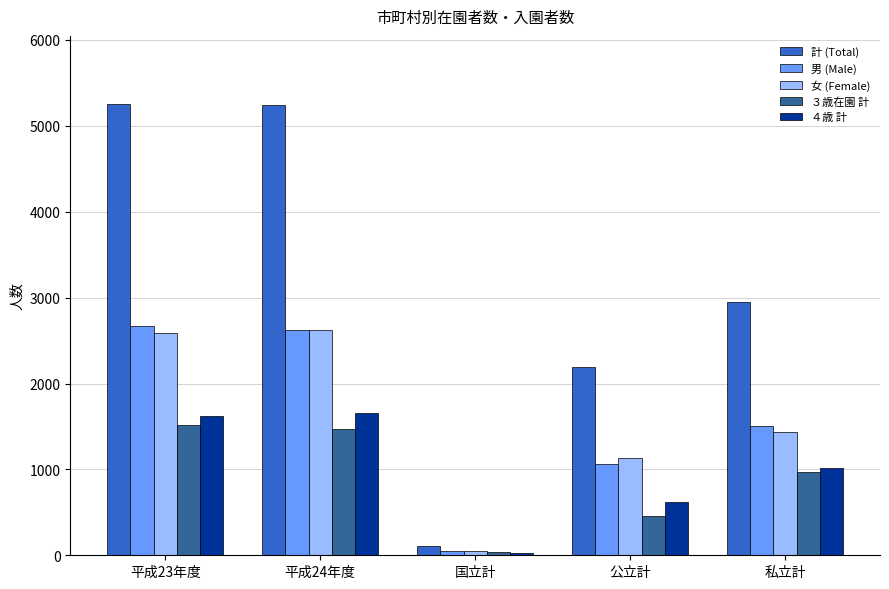

Does the chart contain stacked bars?

No